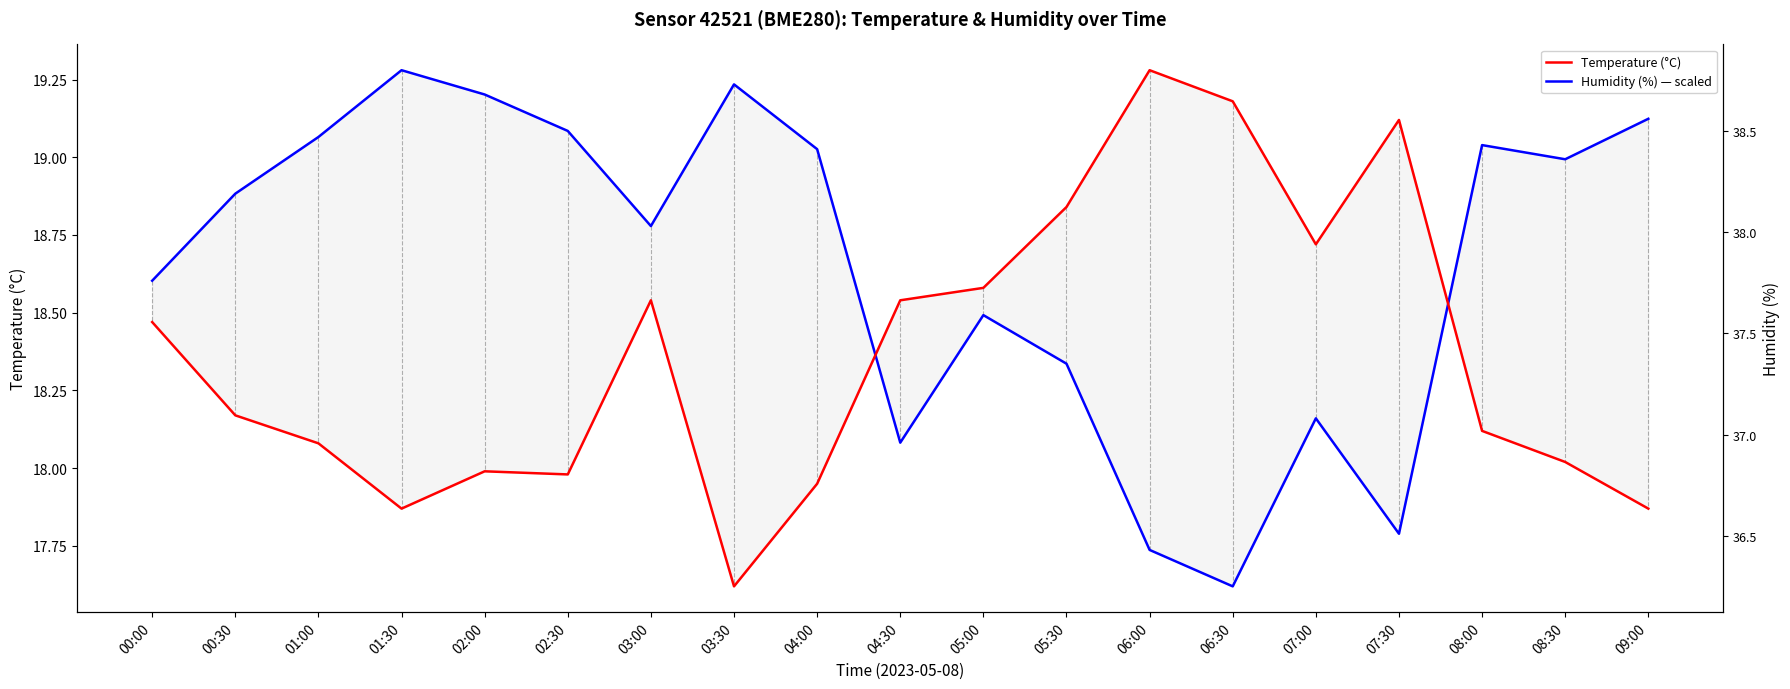

What is the difference between the second highest and second lowest values in the Temperature (°C) series?

1.3